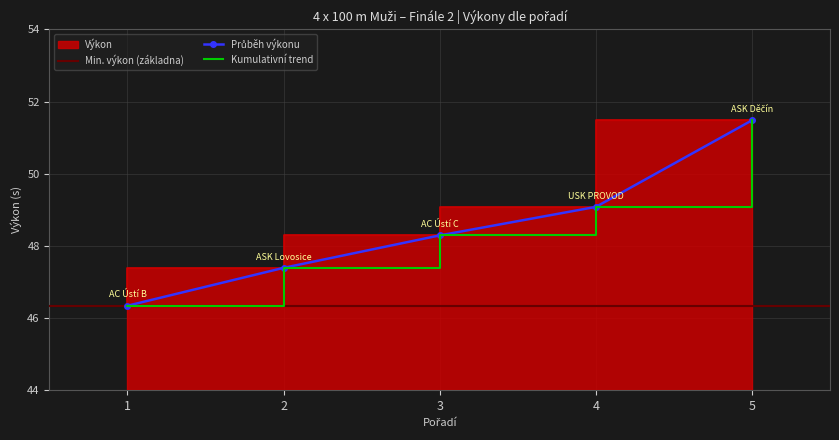

How many data points does each series have?

5